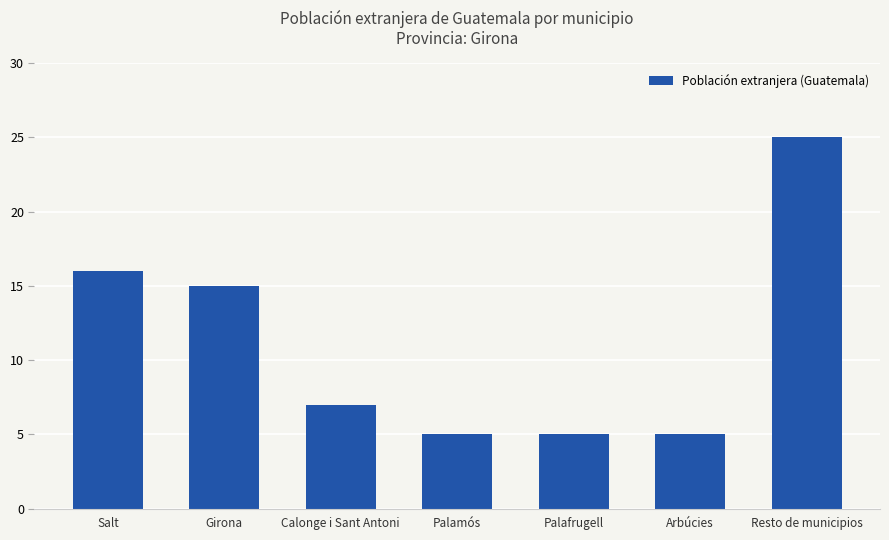

What is the ratio of the value at Calonge i Sant Antoni to the value at Palafrugell?

1.4